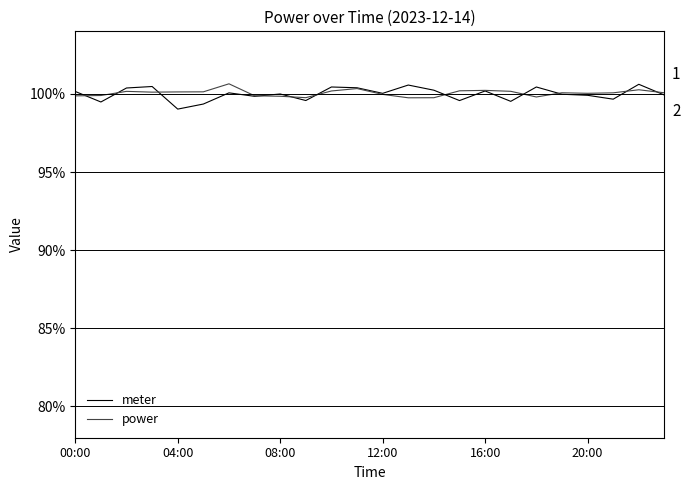

What are all the series names shown in the legend?

meter, power